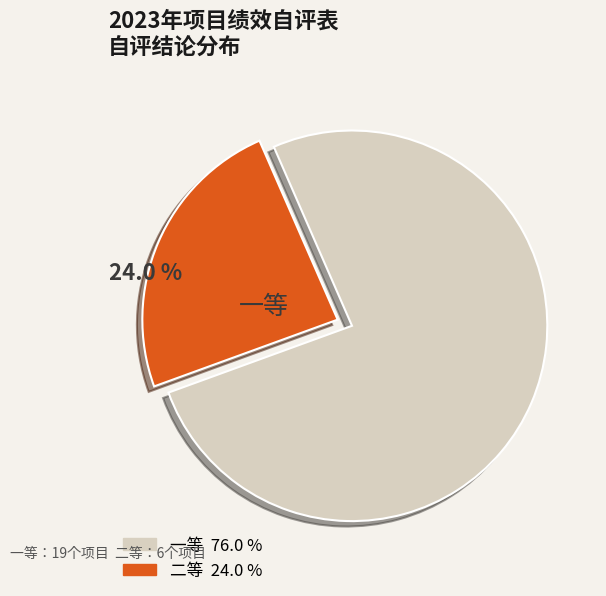

Is there any slice that represents more than half of the pie?

Yes